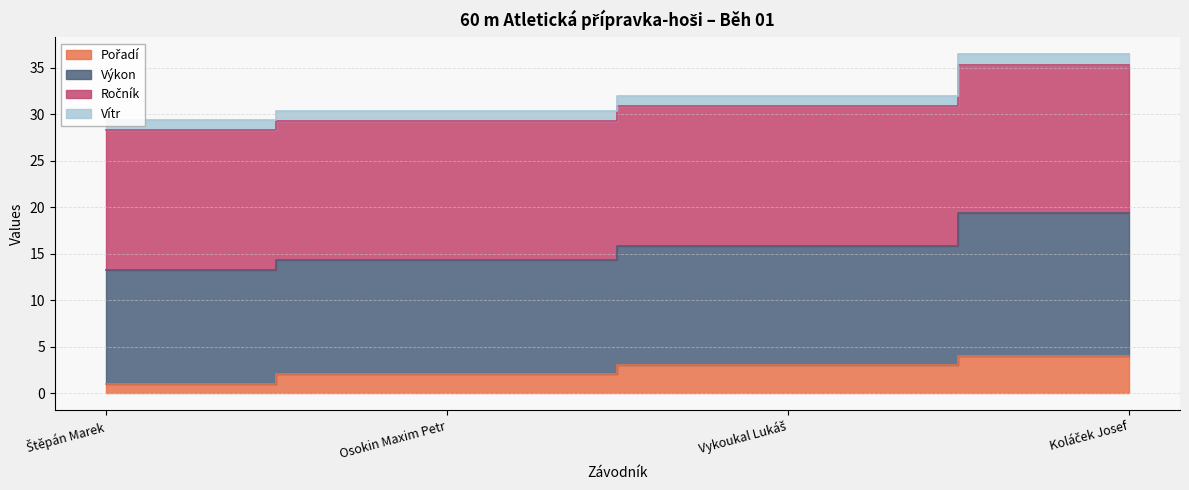

Which category has the lowest value across all series?

Štěpán Marek